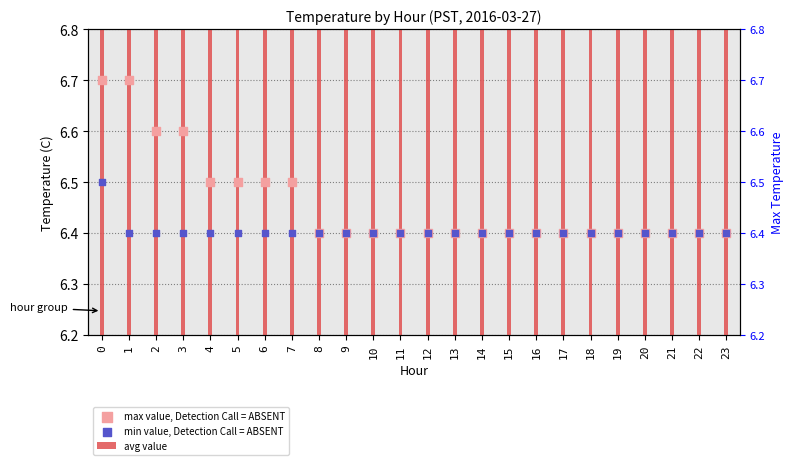

Which series has the largest total across all categories?

max value, Detection Call = ABSENT